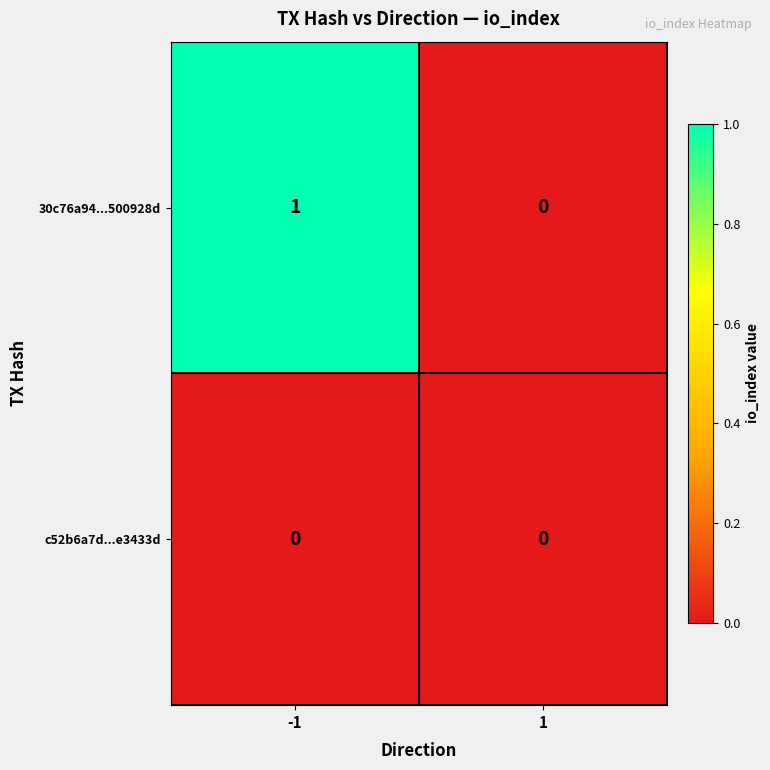

True or false: c52b6a7d...e3433d has a value of 0 at 1.

True